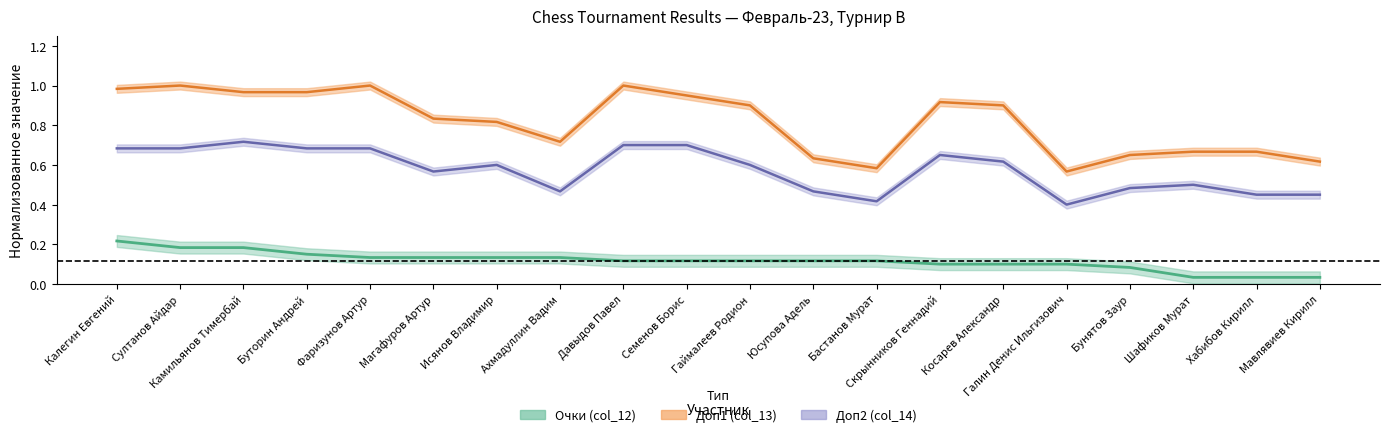

Reading left to right, what are all the values shown in this chart?

Очки (col_12): Калегин Евгений=0.2	Султанов Айдар=0.2	Камильянов Тимербай=0.2	Буторин Андрей=0.1	Фаризунов Артур=0.1	Магафуров Артур=0.1	Исянов Владимир=0.1	Ахмадуллин Вадим=0.1	Давыдов Павел=0.1	Семенов Борис=0.1	Гаймалеев Родион=0.1	Юсупова Адель=0.1	Бастанов Мурат=0.1	Скрынников Геннадий=0.1	Косарев Александр=0.1	Галин Денис Ильгизович=0.1	Бунятов Заур=0.1	Шафиков Мурат=0.0	Хабибов Кирилл=0.0	Мавлявиев Кирилл=0.0
Доп1 (col_13): Калегин Евгений=1.0	Султанов Айдар=1.0	Камильянов Тимербай=1.0	Буторин Андрей=1.0	Фаризунов Артур=1.0	Магафуров Артур=0.8	Исянов Владимир=0.8	Ахмадуллин Вадим=0.7	Давыдов Павел=1.0	Семенов Борис=0.9	Гаймалеев Родион=0.9	Юсупова Адель=0.6	Бастанов Мурат=0.6	Скрынников Геннадий=0.9	Косарев Александр=0.9	Галин Денис Ильгизович=0.6	Бунятов Заур=0.7	Шафиков Мурат=0.7	Хабибов Кирилл=0.7	Мавлявиев Кирилл=0.6
Доп2 (col_14): Калегин Евгений=0.7	Султанов Айдар=0.7	Камильянов Тимербай=0.7	Буторин Андрей=0.7	Фаризунов Артур=0.7	Магафуров Артур=0.6	Исянов Владимир=0.6	Ахмадуллин Вадим=0.5	Давыдов Павел=0.7	Семенов Борис=0.7	Гаймалеев Родион=0.6	Юсупова Адель=0.5	Бастанов Мурат=0.4	Скрынников Геннадий=0.7	Косарев Александр=0.6	Галин Денис Ильгизович=0.4	Бунятов Заур=0.5	Шафиков Мурат=0.5	Хабибов Кирилл=0.5	Мавлявиев Кирилл=0.5